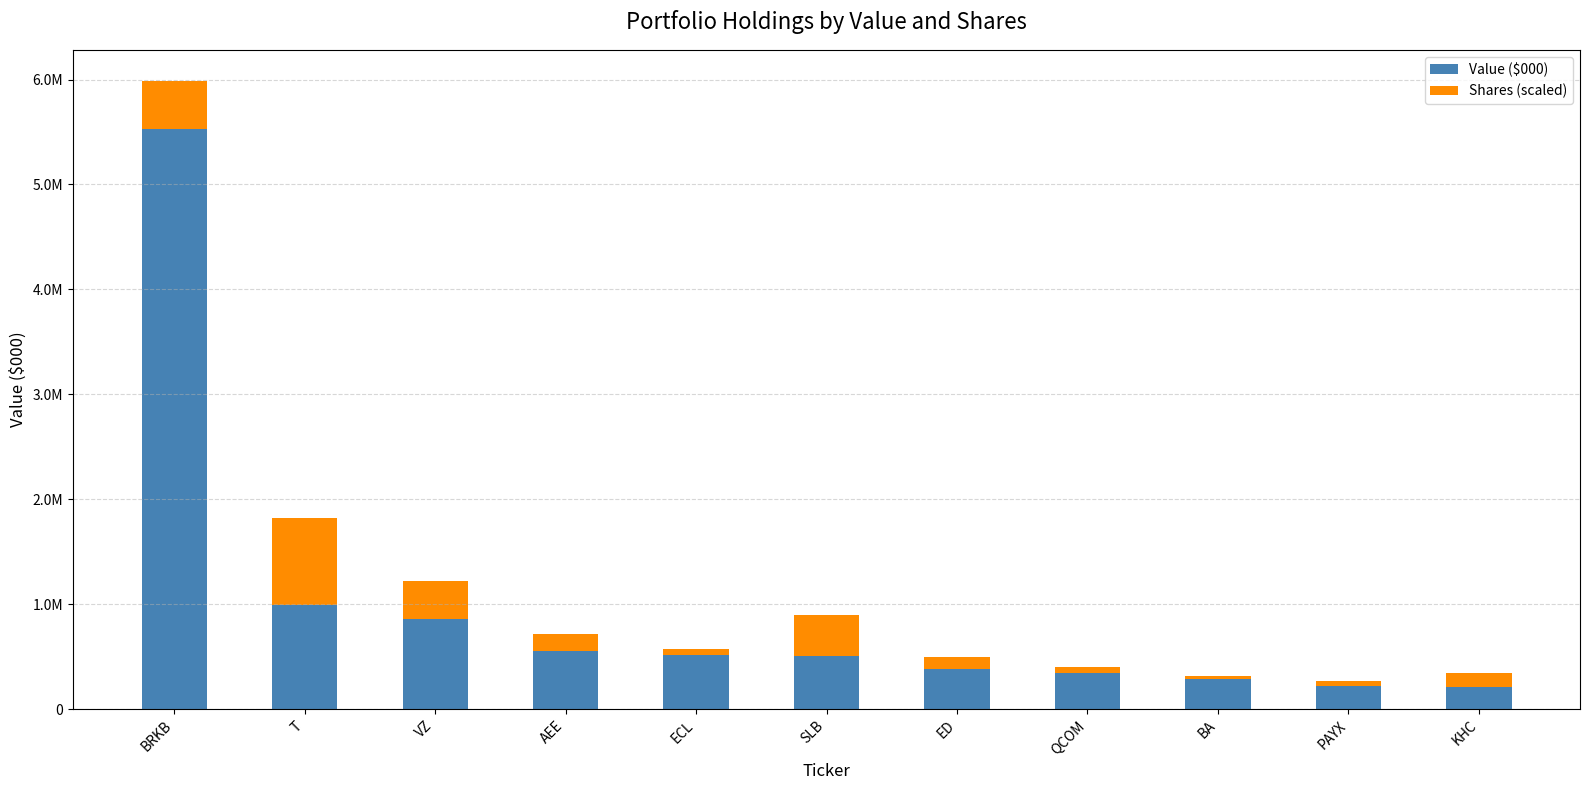

Does the chart contain stacked bars?

Yes